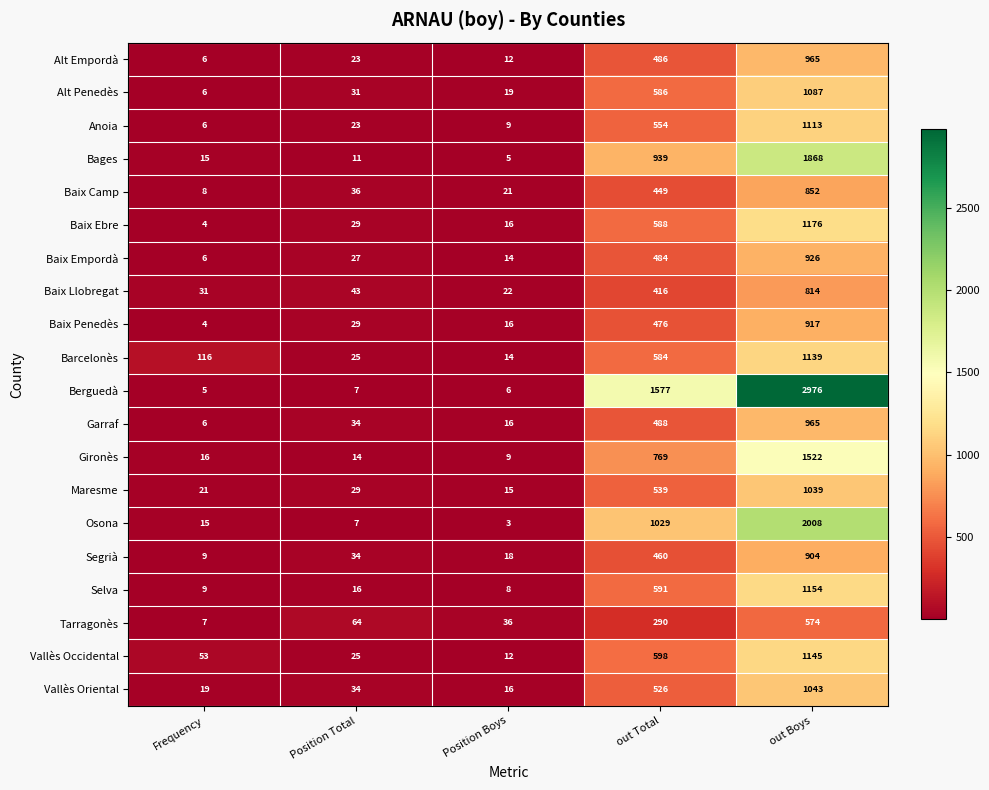

At which category is the sum across all series the highest?

out Boys